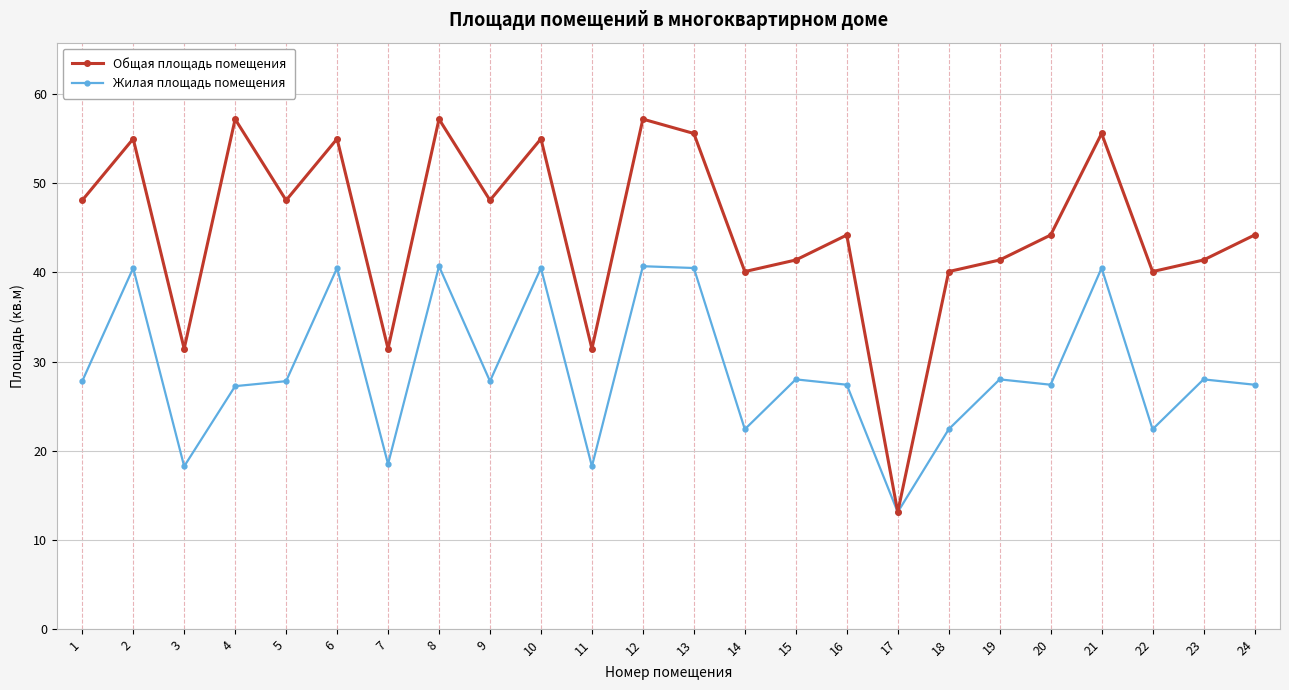

How many lines are shown in the chart?

2